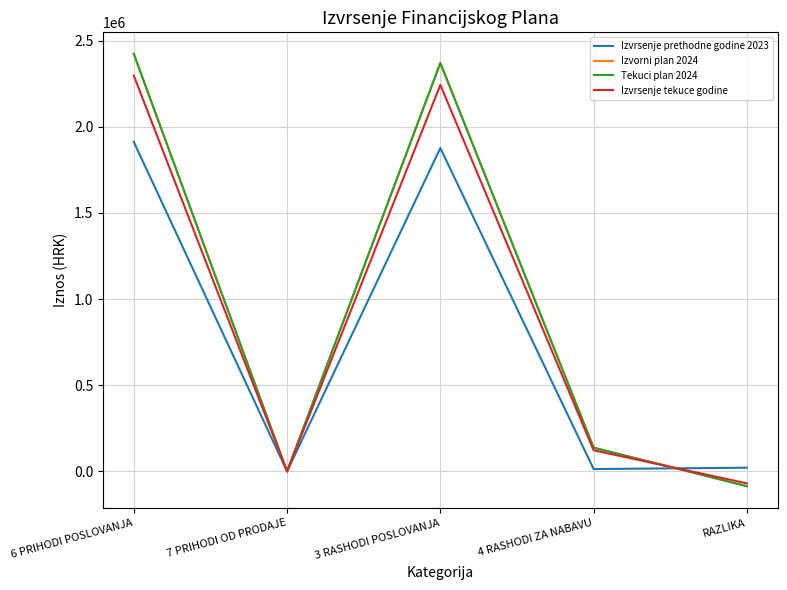

Where does the Izvrsenje prethodne godine 2023 series first go above 21720?

6 PRIHODI POSLOVANJA